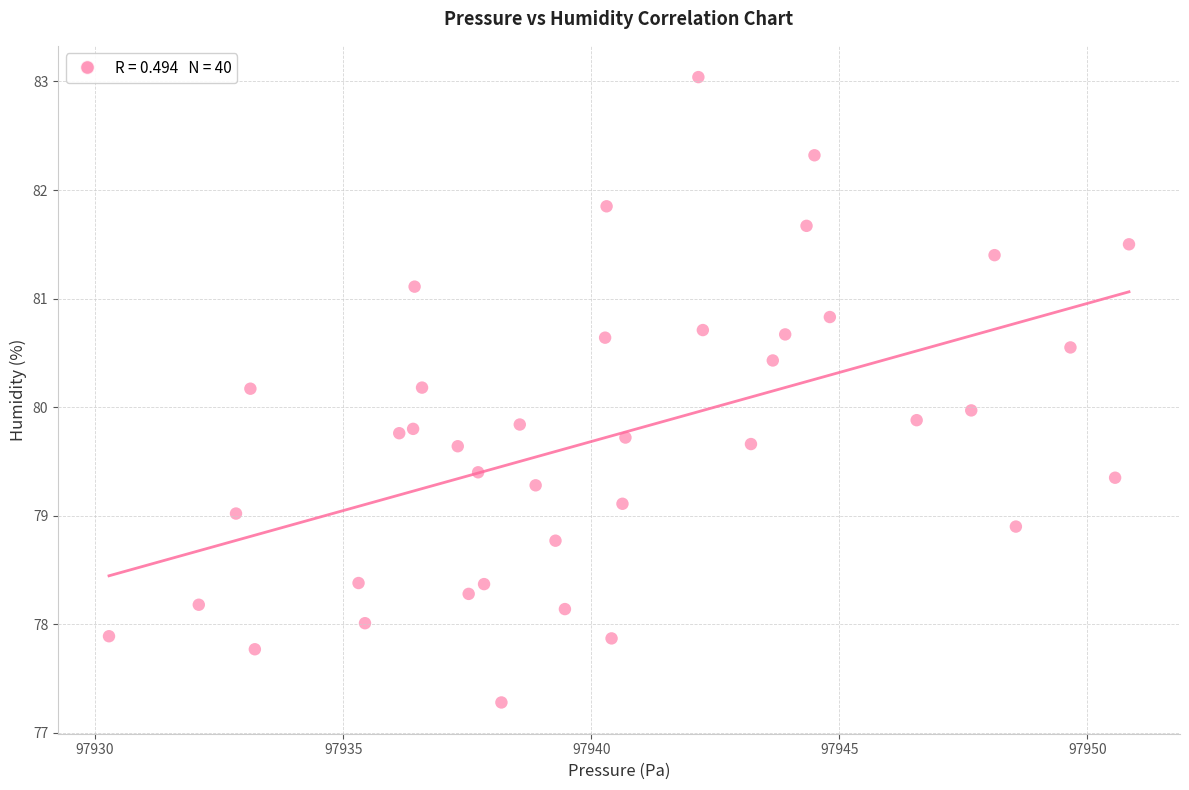

What is the range of Y values (max minus min)?

5.8